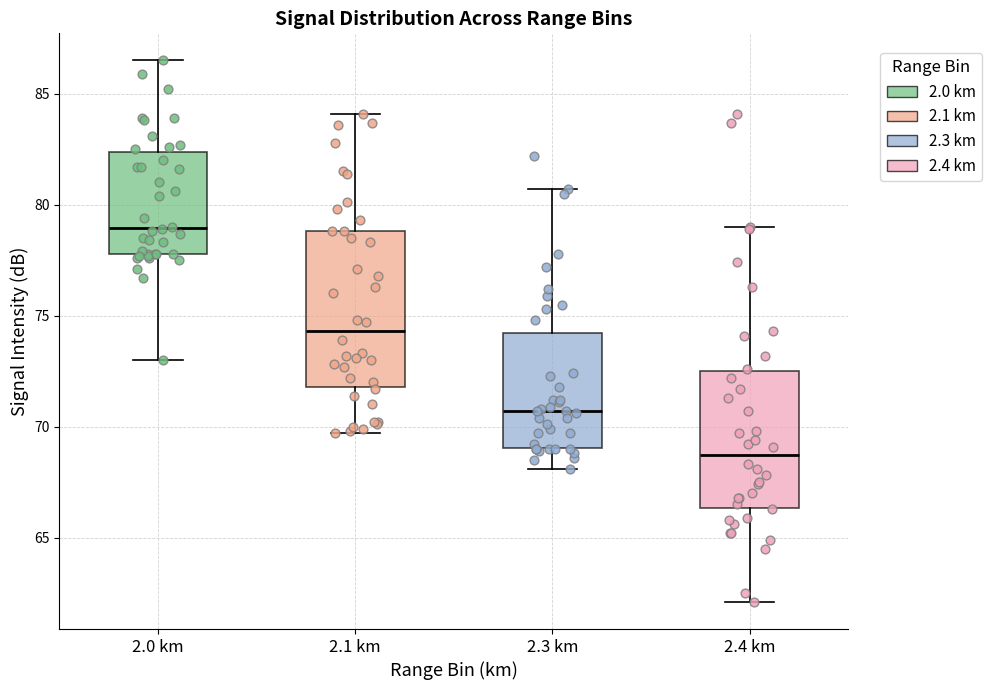

Comparing the boxes themselves (not the whiskers), which one is the tallest?

2.1 km